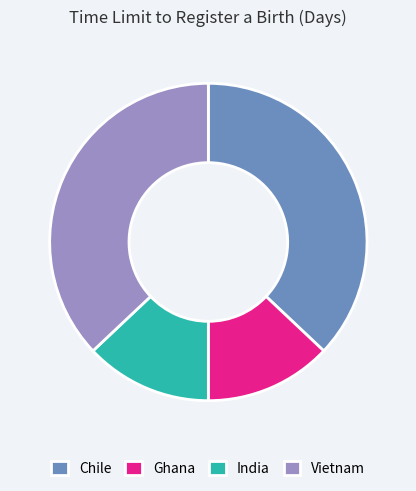

Does Vietnam account for over 50% of the chart?

No